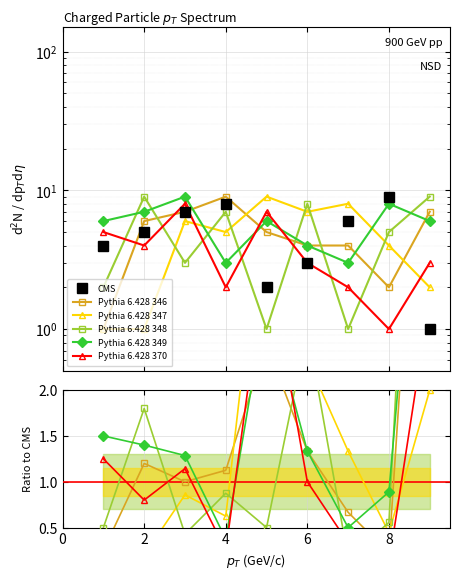

True or false: Pythia 6.428 347 has a value of 2.2 at 6.

False